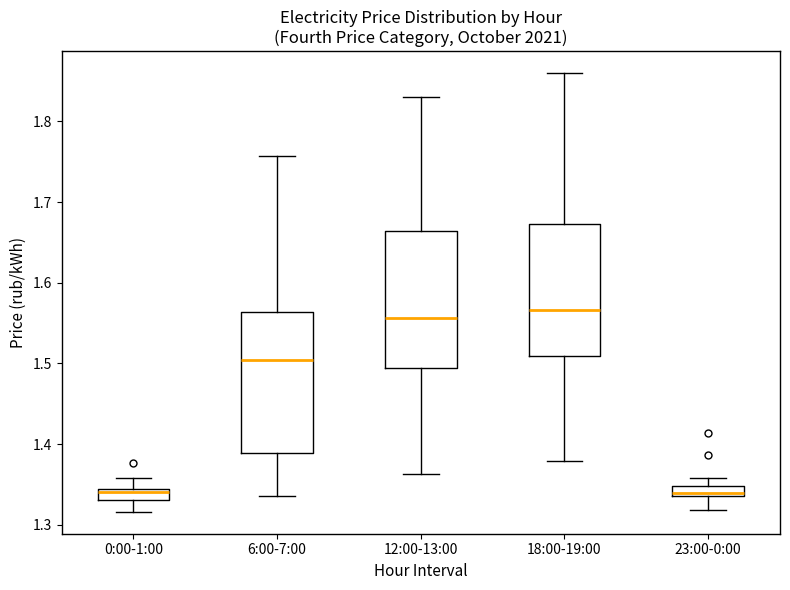

Where does the lower whisker of the box for 12:00-13:00 end on the y-axis? The values are not printed on the chart, so give them approximately, as read against the axis.

1.36